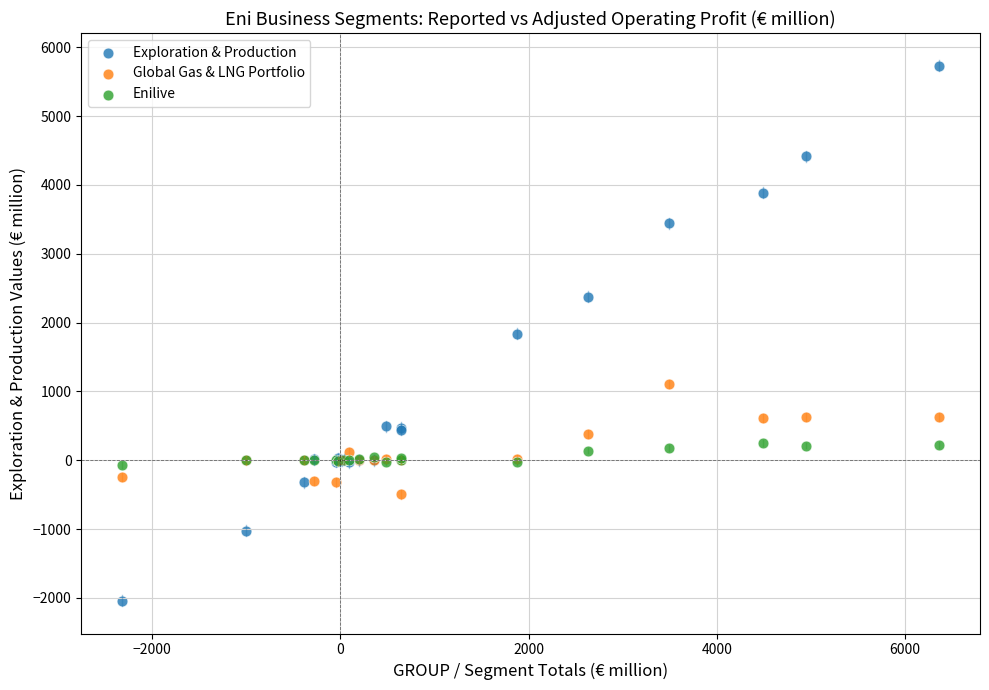

Which series reaches the maximum Y coordinate?

Exploration & Production